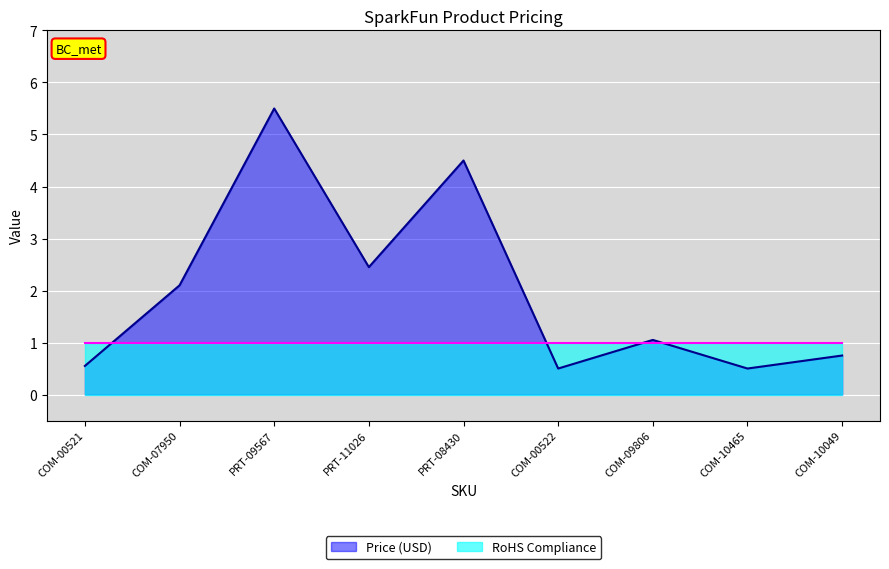

Which category has the highest value across all series?

PRT-09567